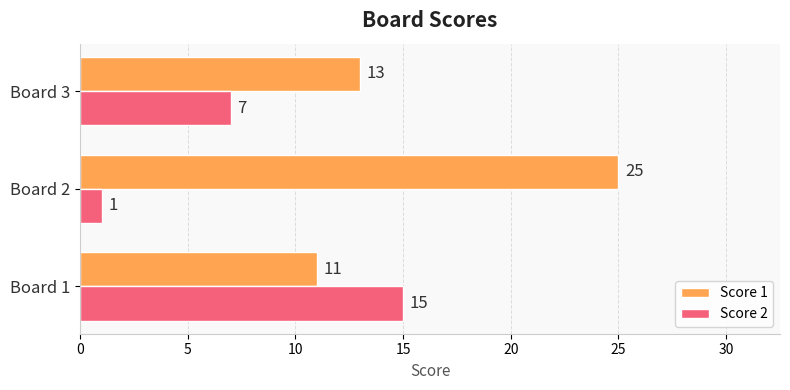

How many Score 1 values are between 11 and 25?

3